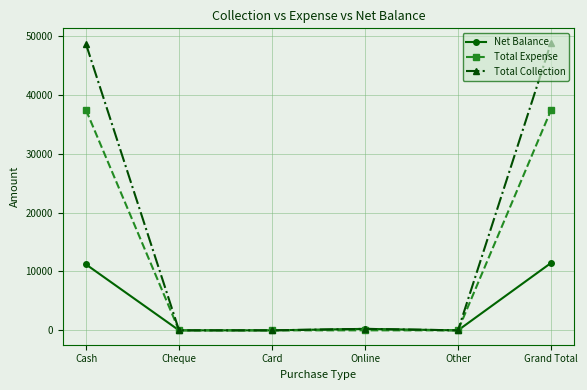

Reading left to right, list all the values displayed in this chart.

Net Balance: 11195	0	0	250	0	11445
Total Expense: 37405	0	0	0	0	37405
Total Collection: 48600	0	0	250	0	48850